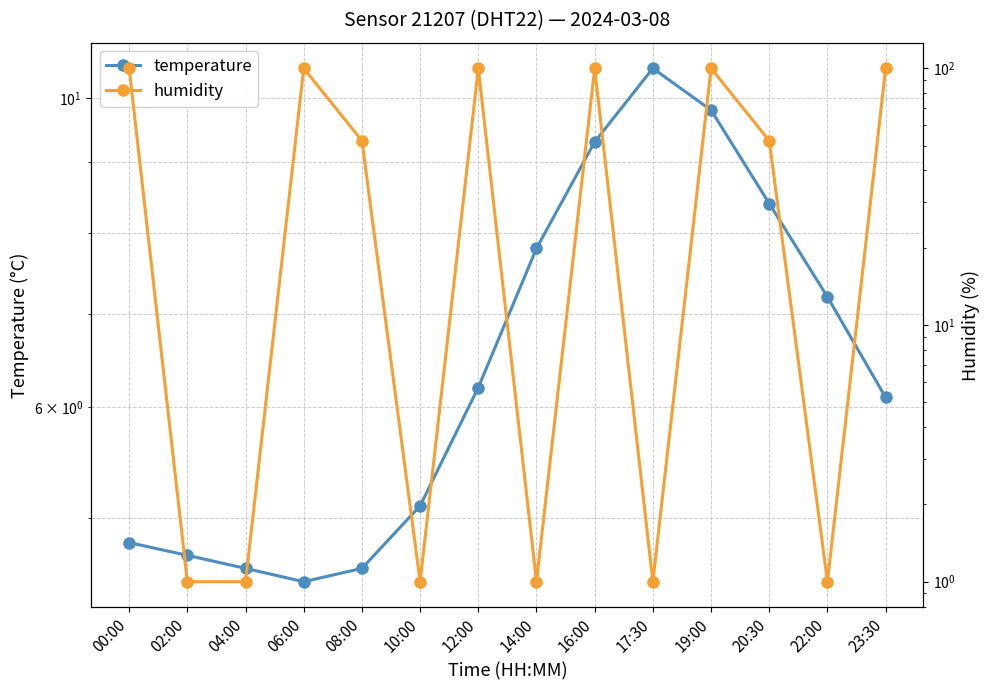

Is this an area chart (filled region under the line)?

No